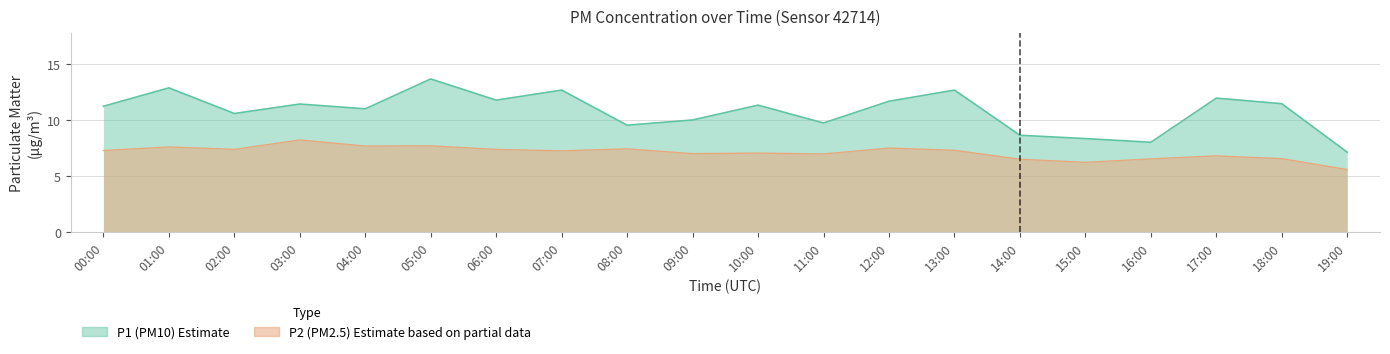

Reading left to right, list all the values displayed in this chart.

P1: 00:00=11.2	01:00=12.9	02:00=10.6	03:00=11.4	04:00=11.0	05:00=13.7	06:00=11.8	07:00=12.7	08:00=9.6	09:00=10.0	10:00=11.3	11:00=9.8	12:00=11.7	13:00=12.7	14:00=8.7	15:00=8.3	16:00=8.0	17:00=12.0	18:00=11.5	19:00=7.1
P2: 00:00=7.3	01:00=7.6	02:00=7.4	03:00=8.2	04:00=7.7	05:00=7.7	06:00=7.4	07:00=7.2	08:00=7.4	09:00=7.0	10:00=7.0	11:00=7.0	12:00=7.5	13:00=7.3	14:00=6.5	15:00=6.2	16:00=6.5	17:00=6.8	18:00=6.5	19:00=5.6